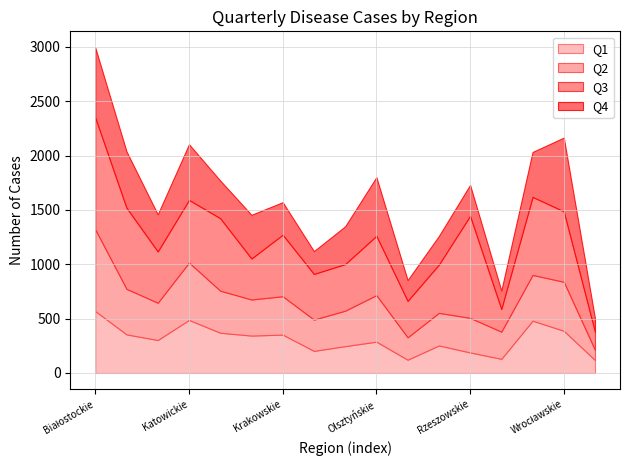

Reading right to left, extract all data points from this chart.

Q1: 119	388	481	130	189	253	122	288	247	203	353	344	370	488	303	355	569
Q2: 93	451	421	250	318	300	206	428	326	288	353	332	387	528	343	419	752
Q3: 166	648	718	209	939	444	335	546	429	420	566	377	667	576	472	746	1029
Q4: 122	678	413	169	284	263	191	539	347	210	299	402	346	512	341	518	643